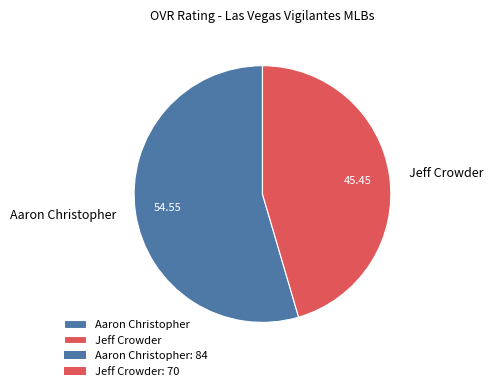

Approximately how many times larger is the value at Jeff Crowder compared to Aaron Christopher?

0.8